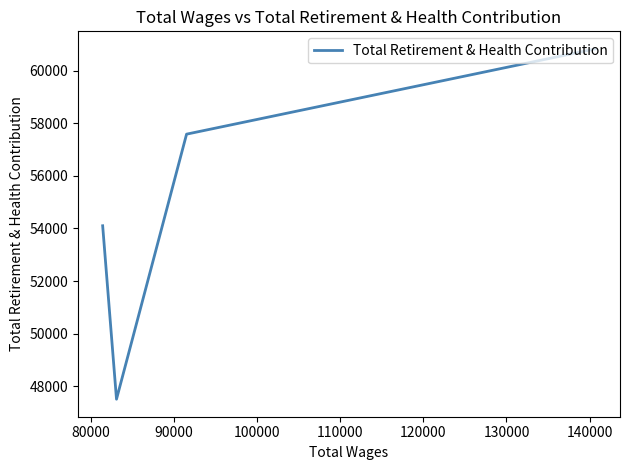

What is the difference between the second highest and second lowest values?

3484